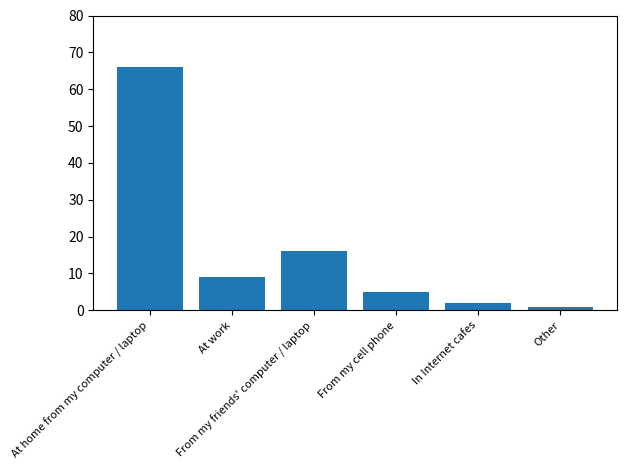

What is the minimum value shown in the chart?

1